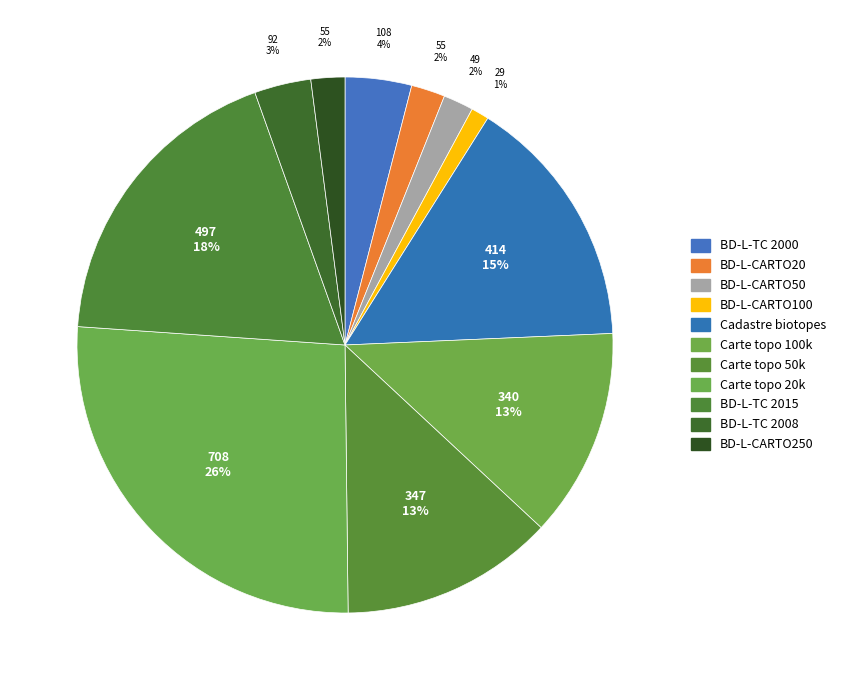

What percentage do Carte topo 100k and Carte topo 50k together represent?

25.5%